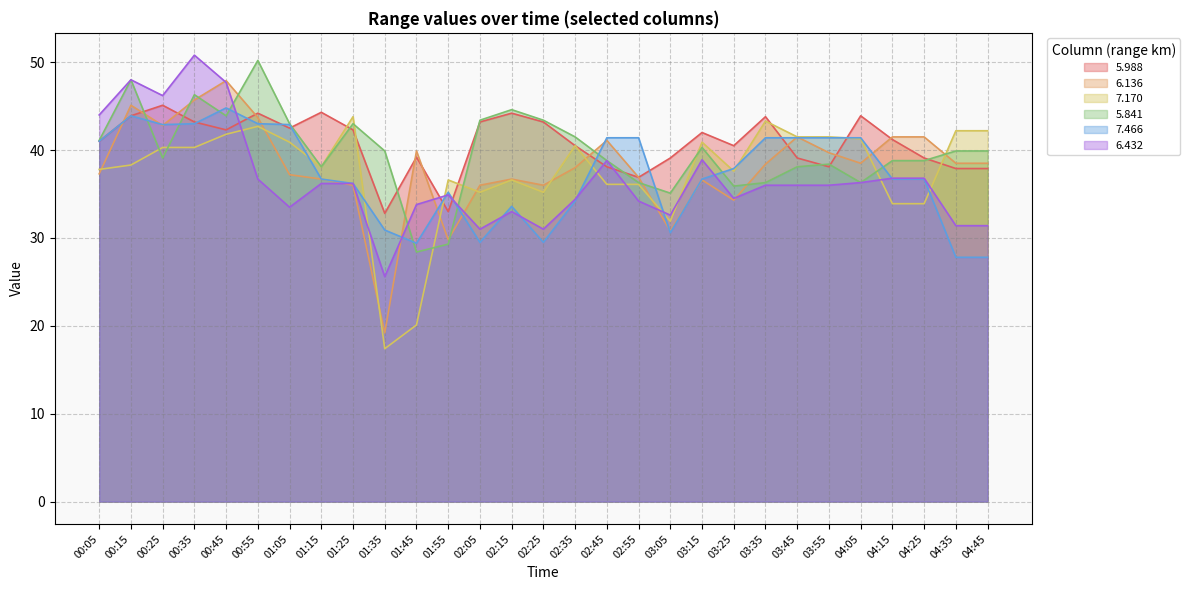

Which series has the largest total across all categories?

5.988